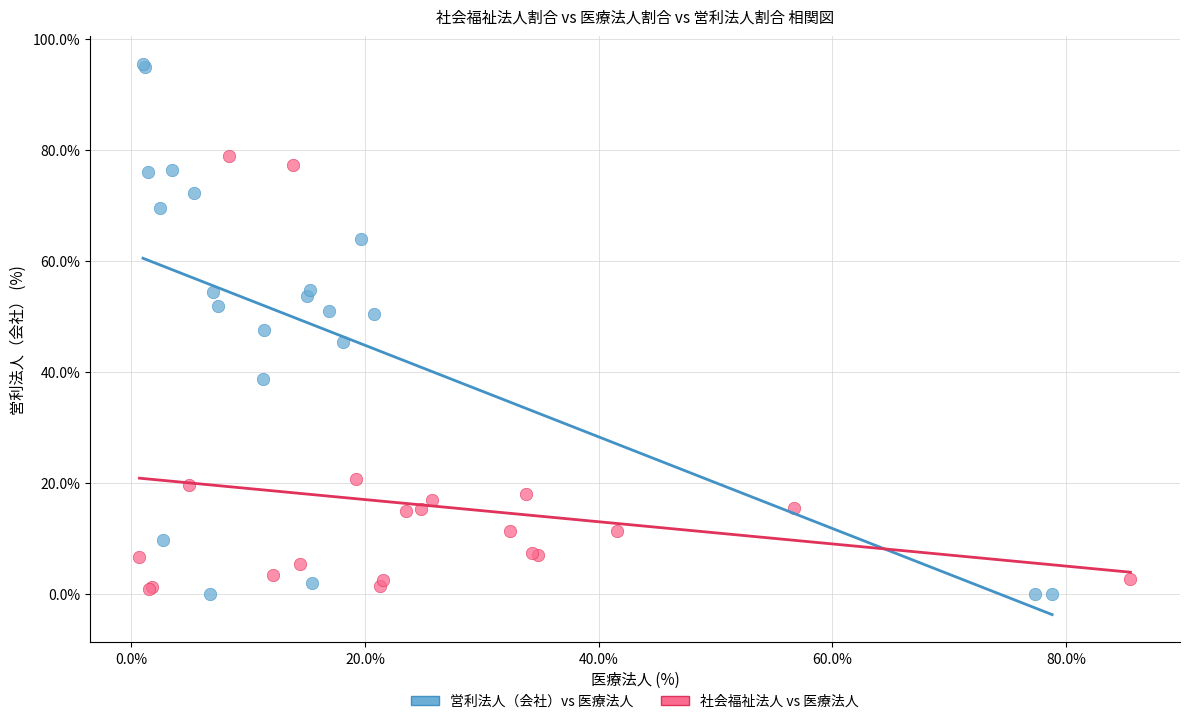

Which series contains the highest Y value?

営利法人（会社）vs 医療法人